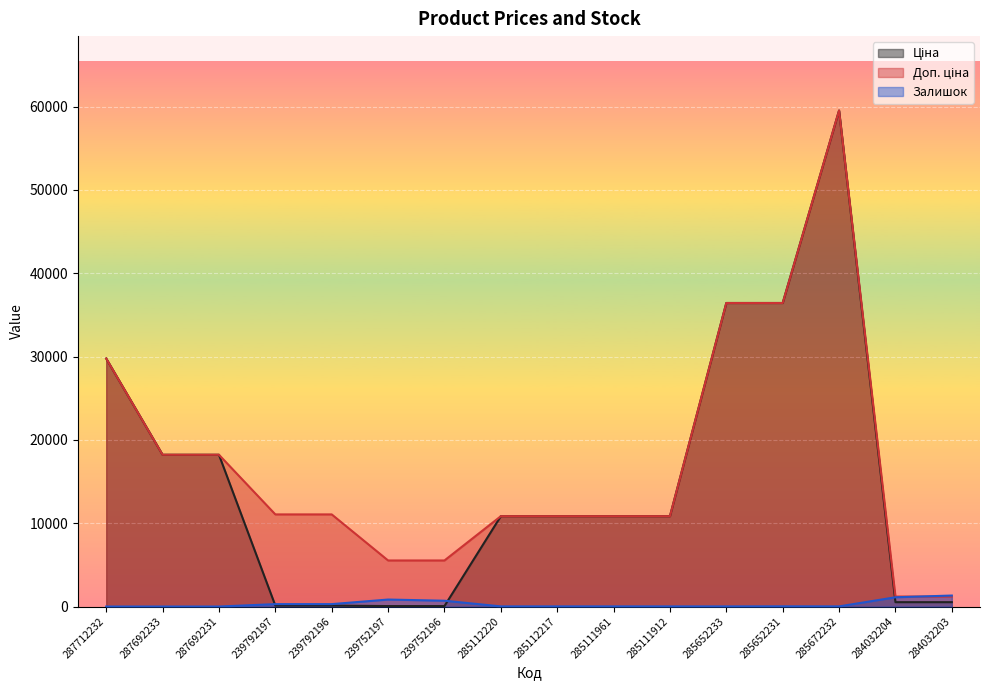

What is the sum of the Ціна values at 285112220 and 284032203?

11362.3